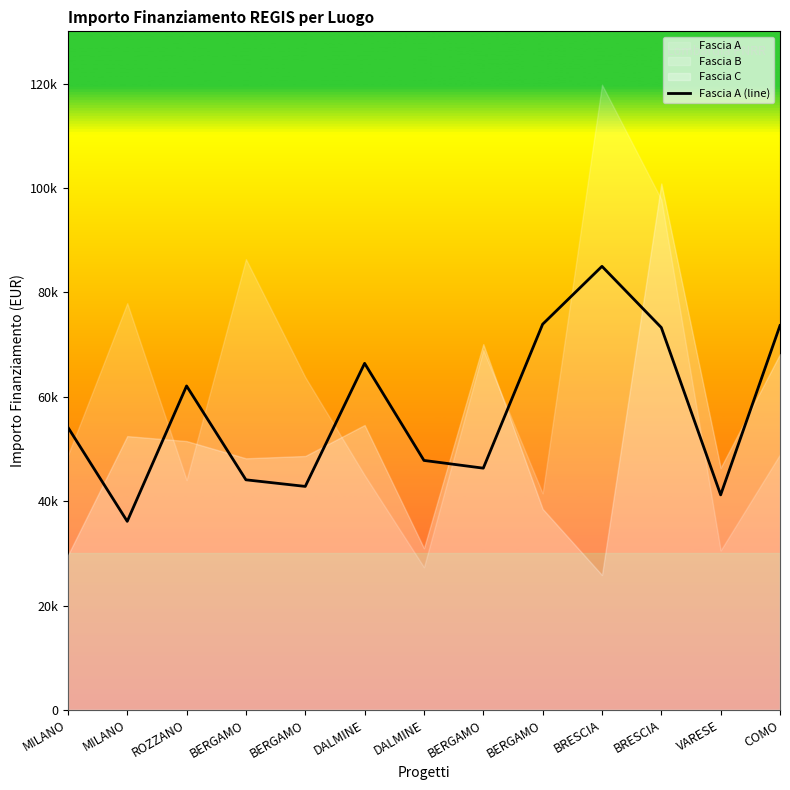

Rank the categories by value from highest to lowest.

BRESCIA, BERGAMO, COMO, BRESCIA, DALMINE, ROZZANO, MILANO, DALMINE, BERGAMO, BERGAMO, BERGAMO, VARESE, MILANO